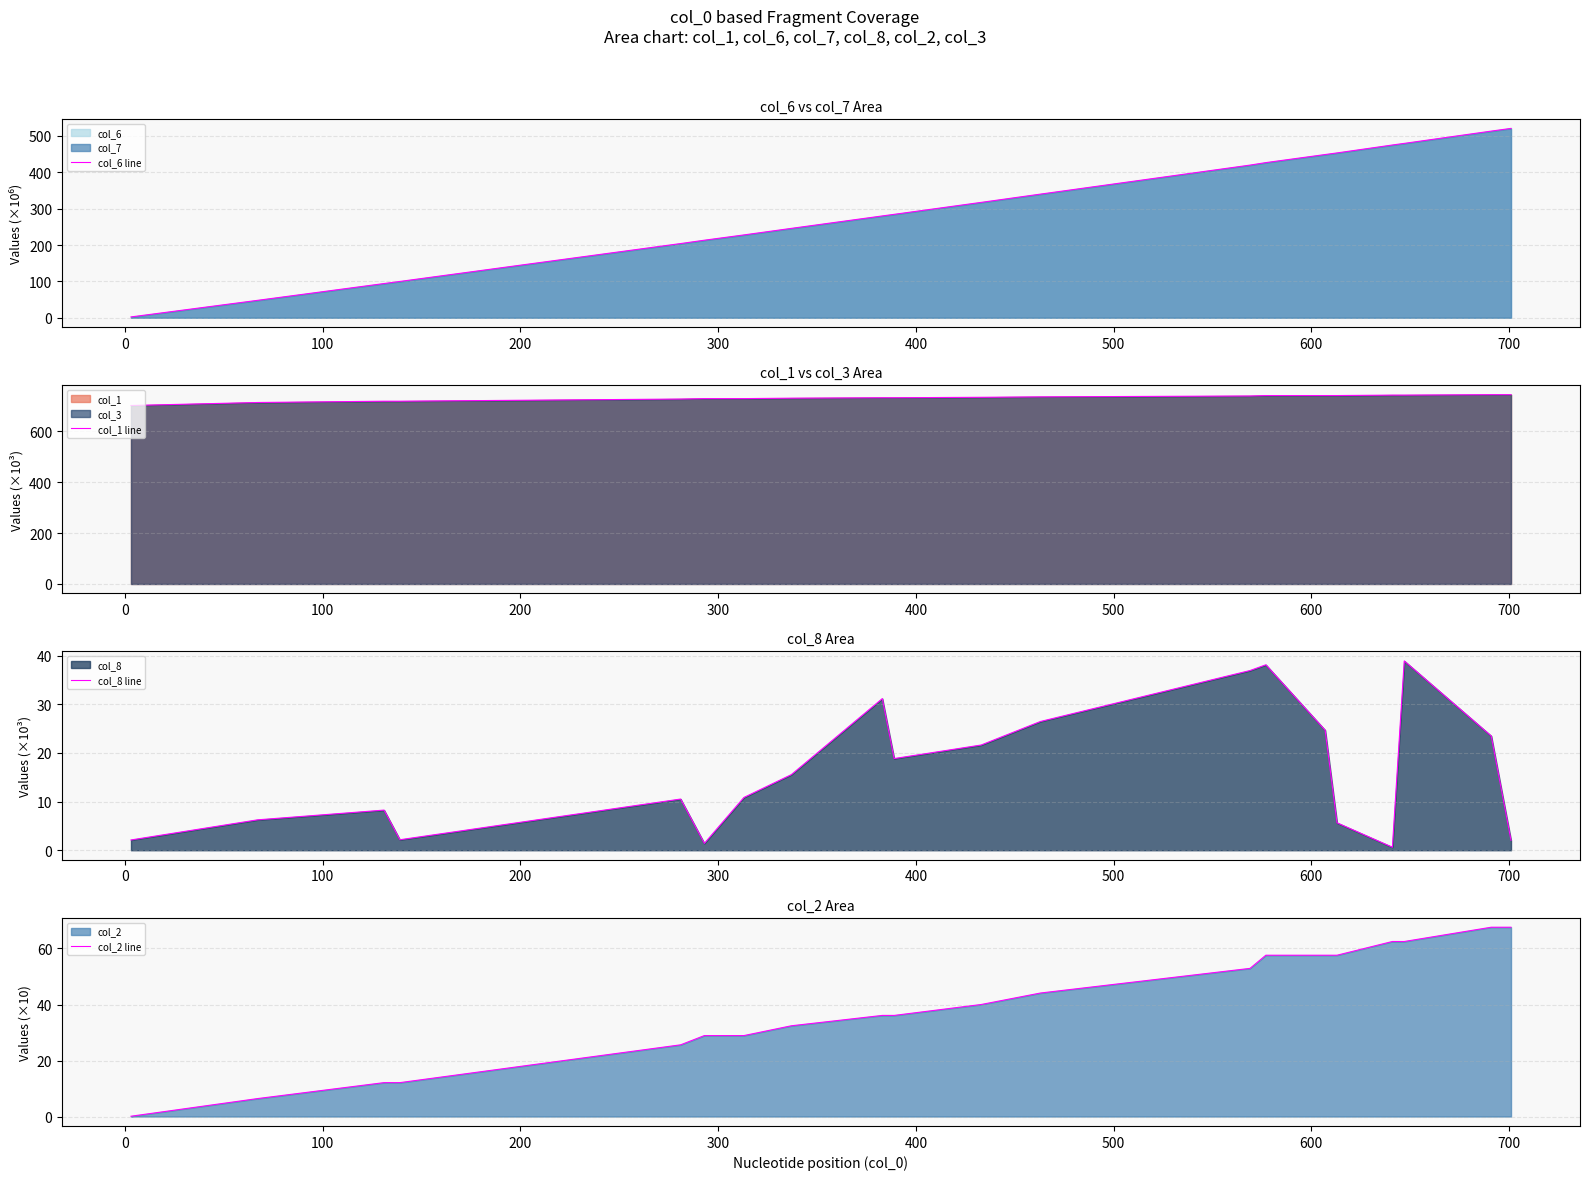

What is the difference between the second highest and second lowest values in the col_2 line series?

61.2